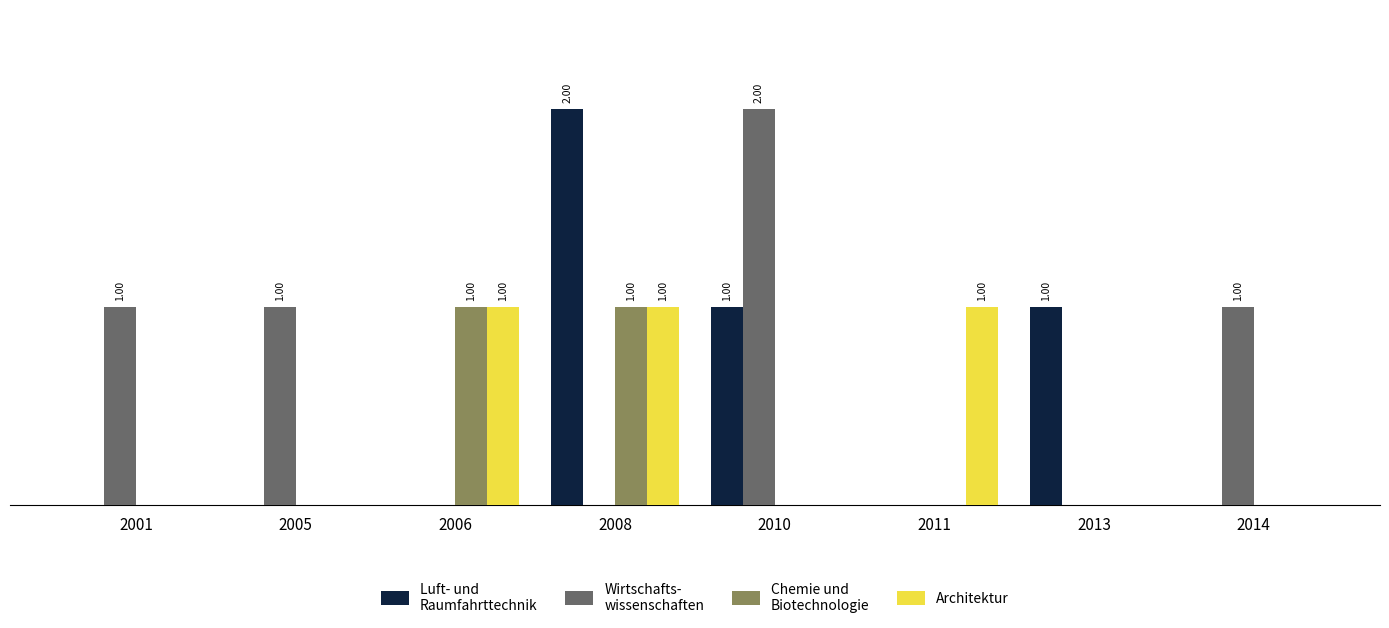

The Chemie und
Biotechnologie series shows 0 at 2001. True or false?

True